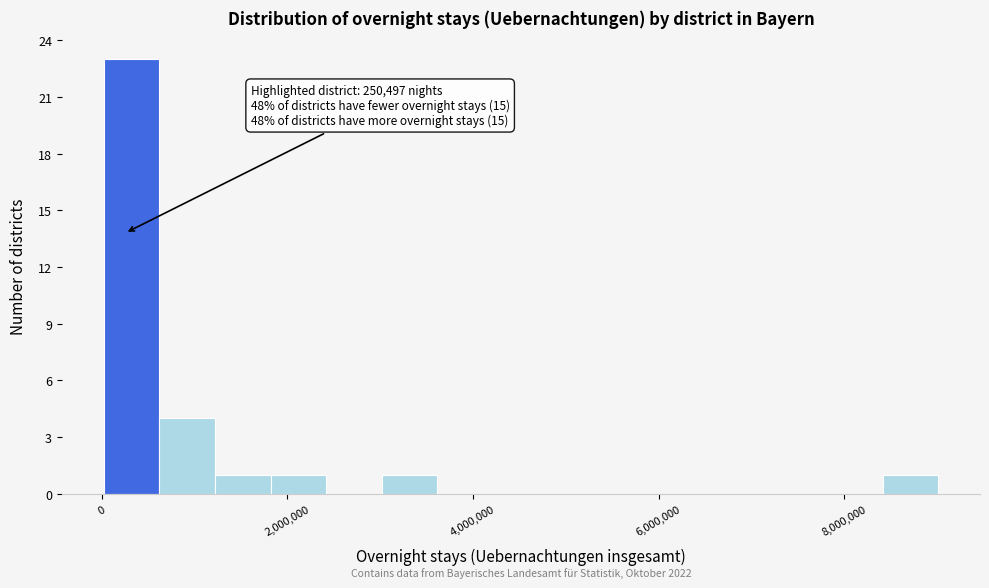

Around what value on the x-axis is the tallest bar? Give the approximate position of its centre, as read against the axis.

400000